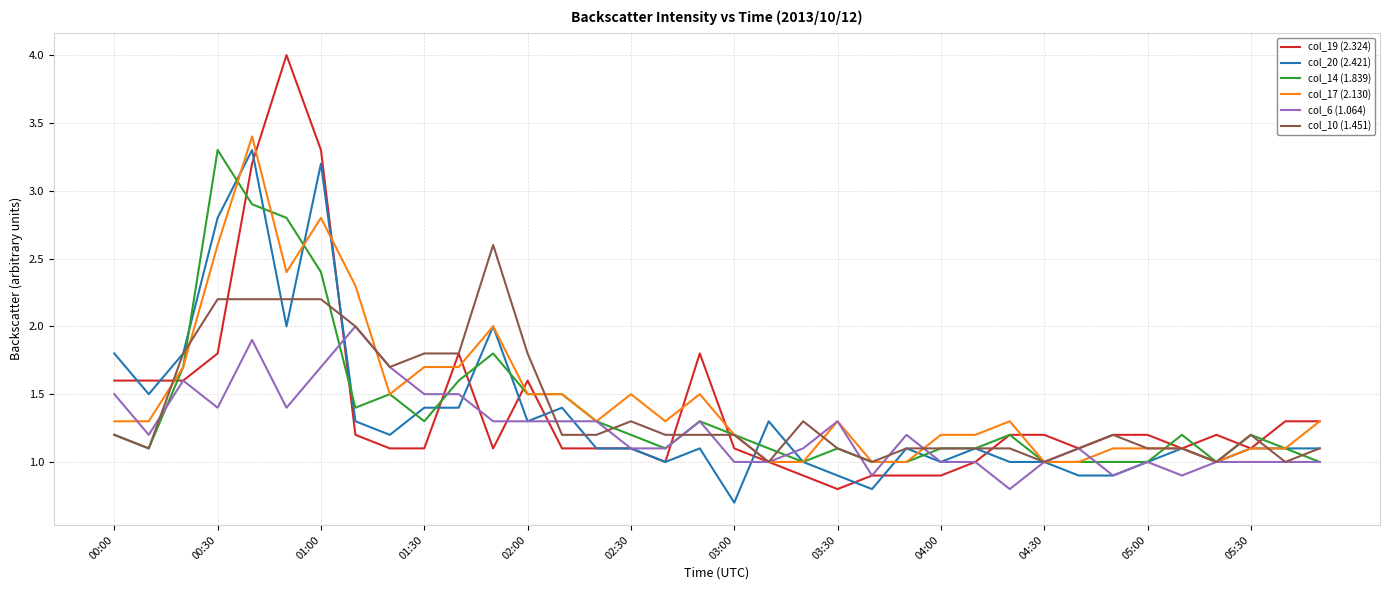

Which series has the largest range (max minus min)?

col_19 (2.324)